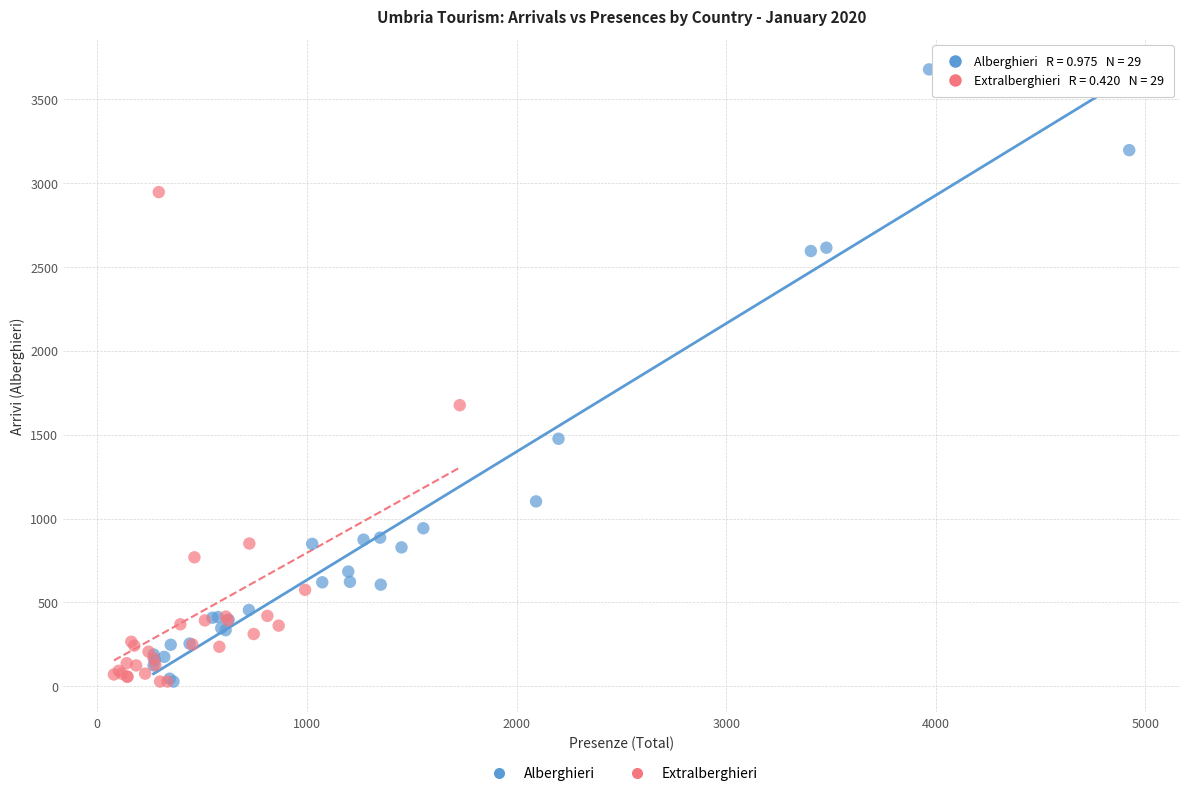

What are all the series names shown in the legend?

Alberghieri, Extralberghieri